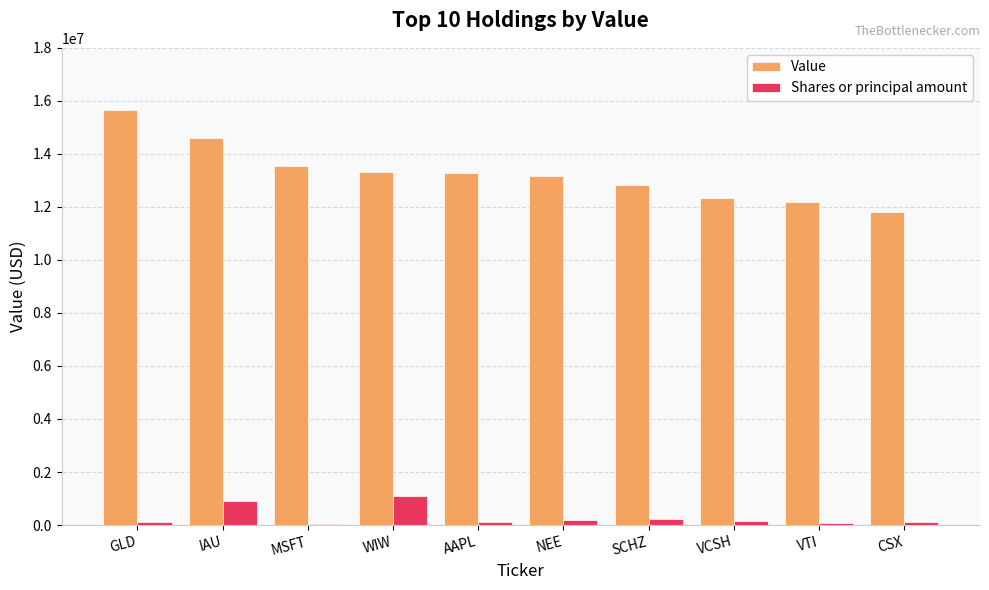

Which series changed the most between IAU and AAPL?

Value